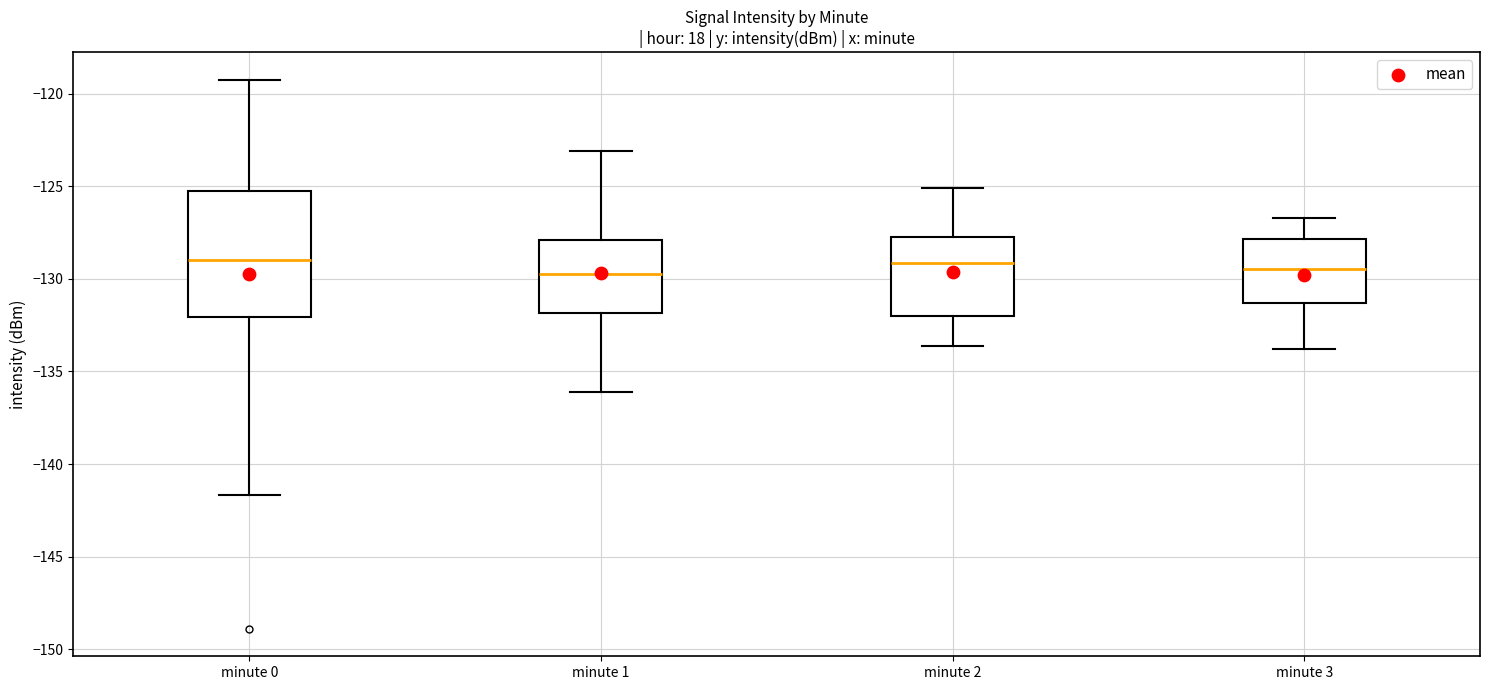

Reading left to right, read every box against the y-axis: the position of its median line, the range the box covers, and the ends of its whiskers. The values are not printed on the chart, so give them approximately, as read against the axis.

minute 0: median -129.0, box -132.0 to -125.5, whiskers -141.5 to -119.0
minute 1: median -129.5, box -132.0 to -128.0, whiskers -136.0 to -123.0
minute 2: median -129.0, box -132.0 to -127.5, whiskers -133.5 to -125.0
minute 3: median -129.5, box -131.5 to -128.0, whiskers -134.0 to -126.5